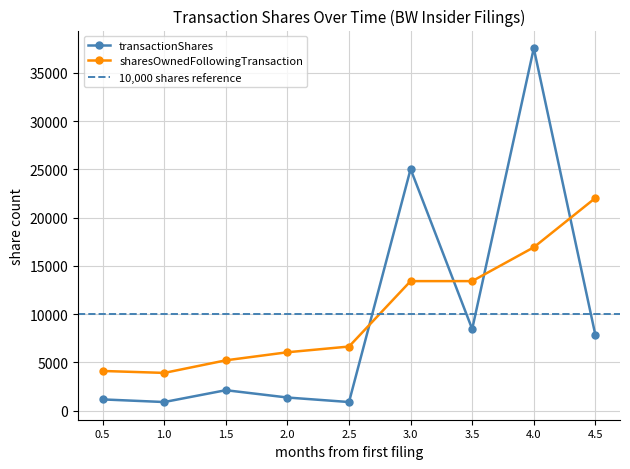

True or false: sharesOwnedFollowingTransaction has more than 1 interior local peaks.

False